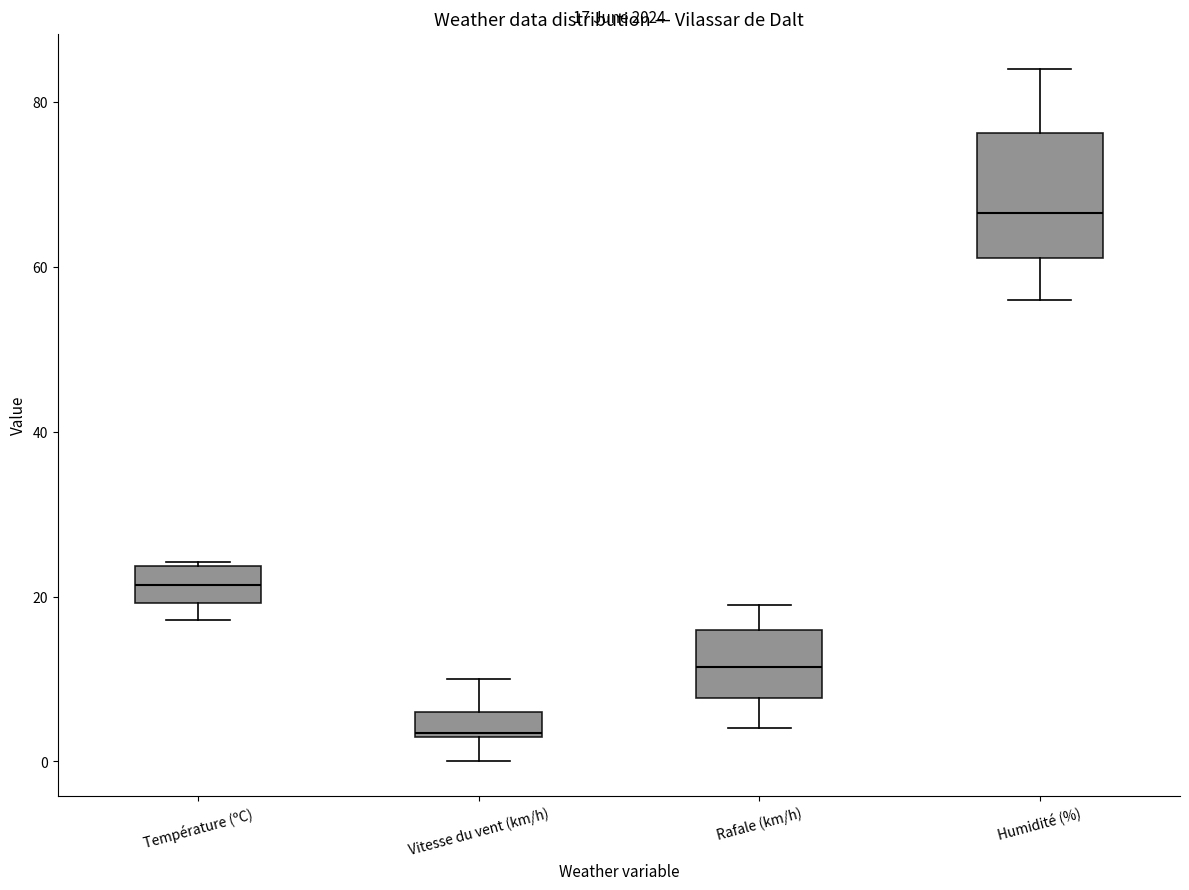

Which box's median line is the lowest?

Vitesse du vent (km/h)